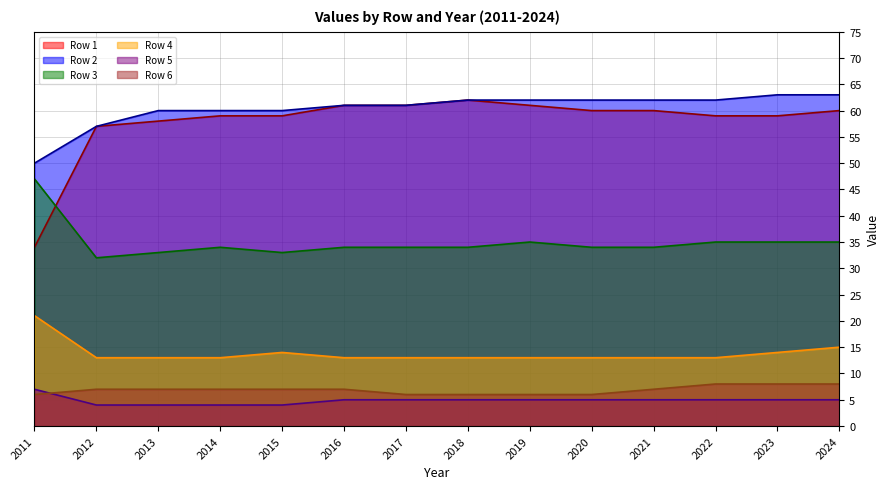

How many lines are shown in the chart?

6